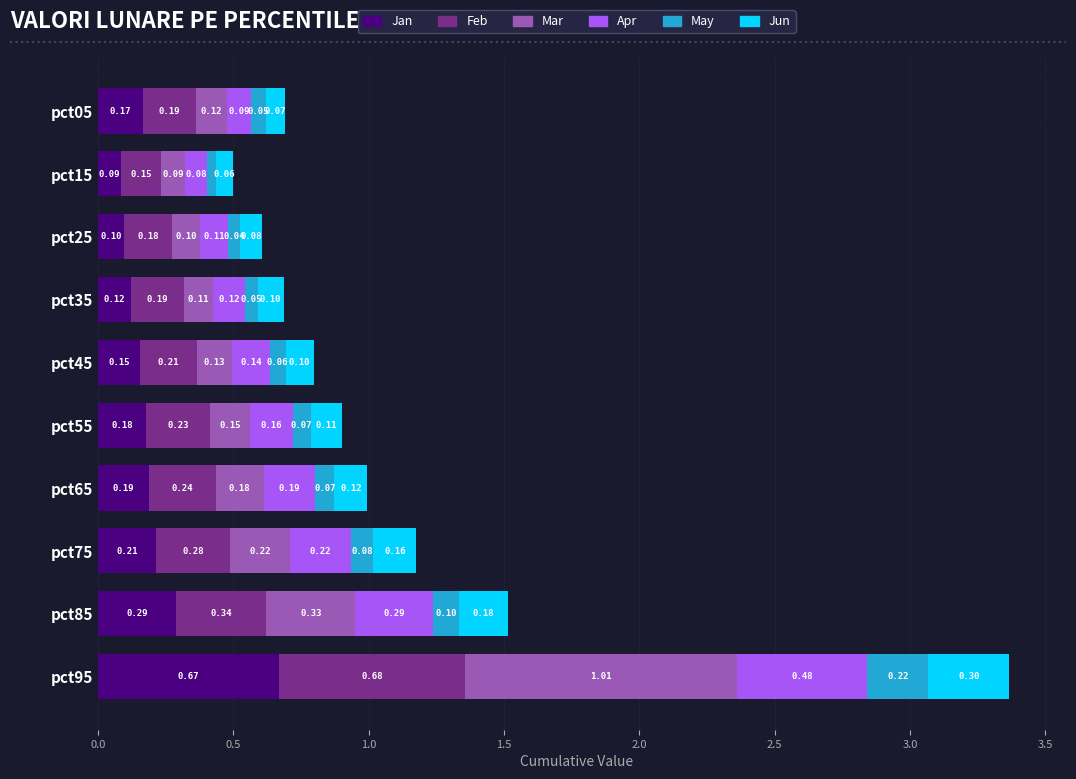

At which category is the sum across all series the highest?

pct95